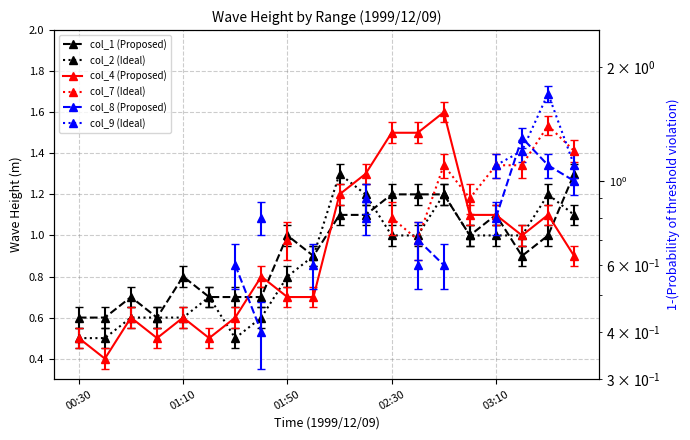

What is the sum of all col_2 values?

17.3